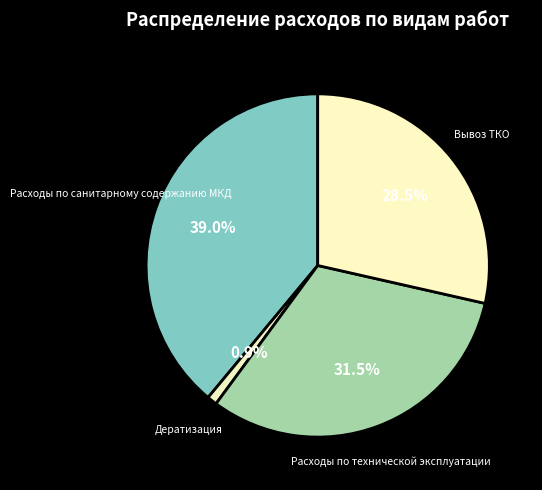

Does Дератизация represent more than half of the total?

No